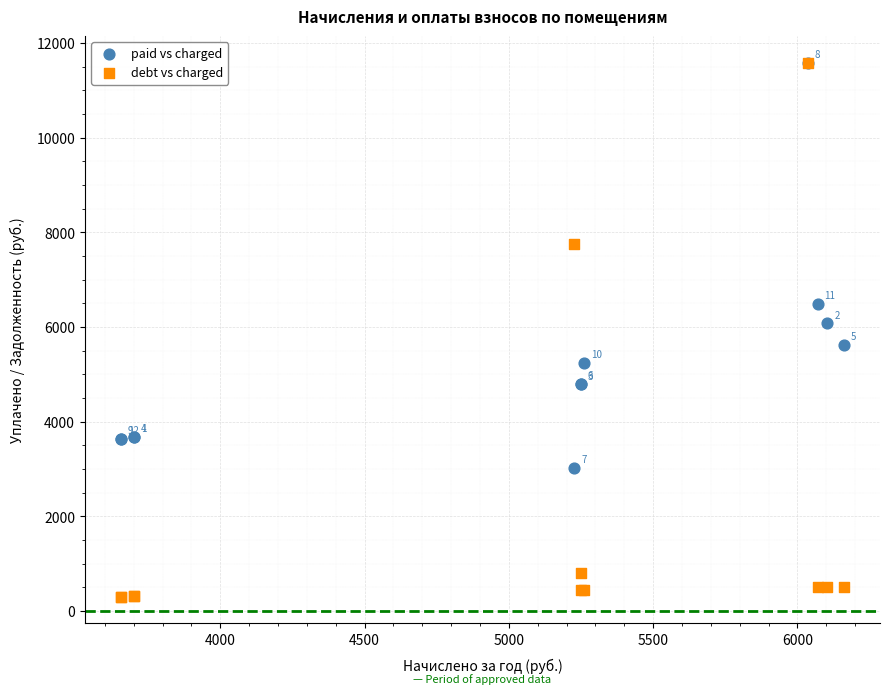

Which series contains the lowest Y value?

debt vs charged